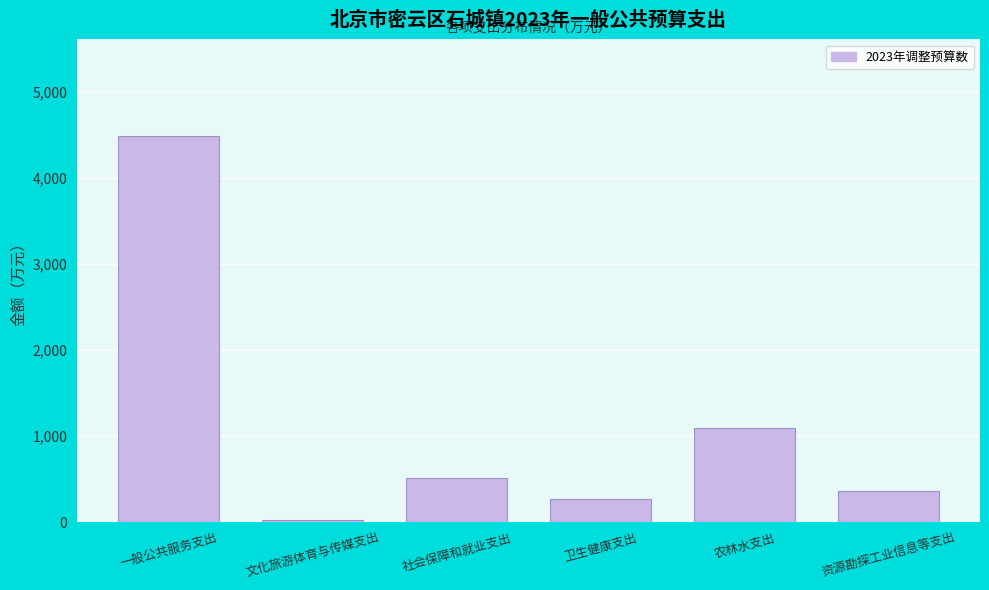

Reading left to right, extract all data points from this chart.

4486	23	511	271	1090	360